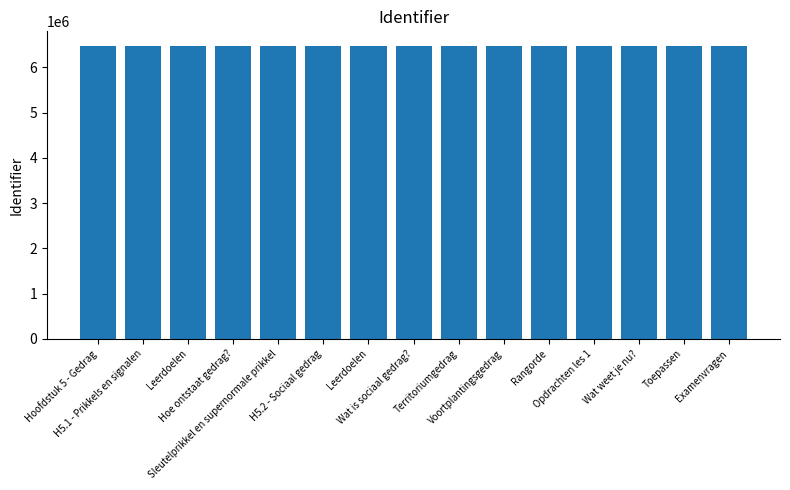

How many data points are less than 6470156?

7